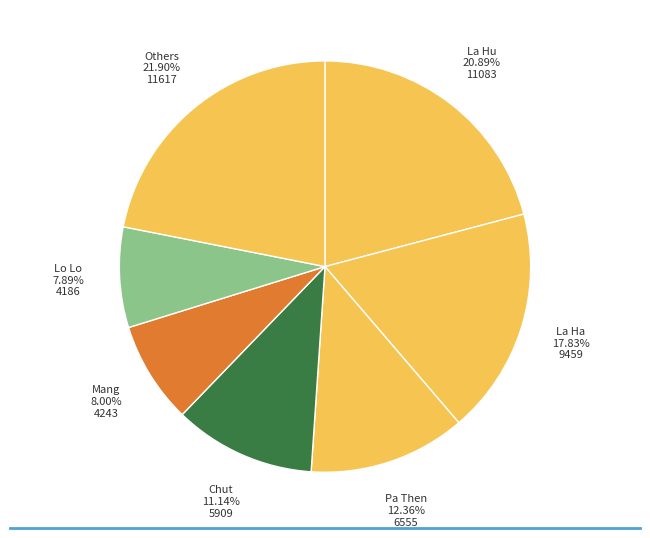

Which has a higher value, Pa Then or La Hu?

La Hu